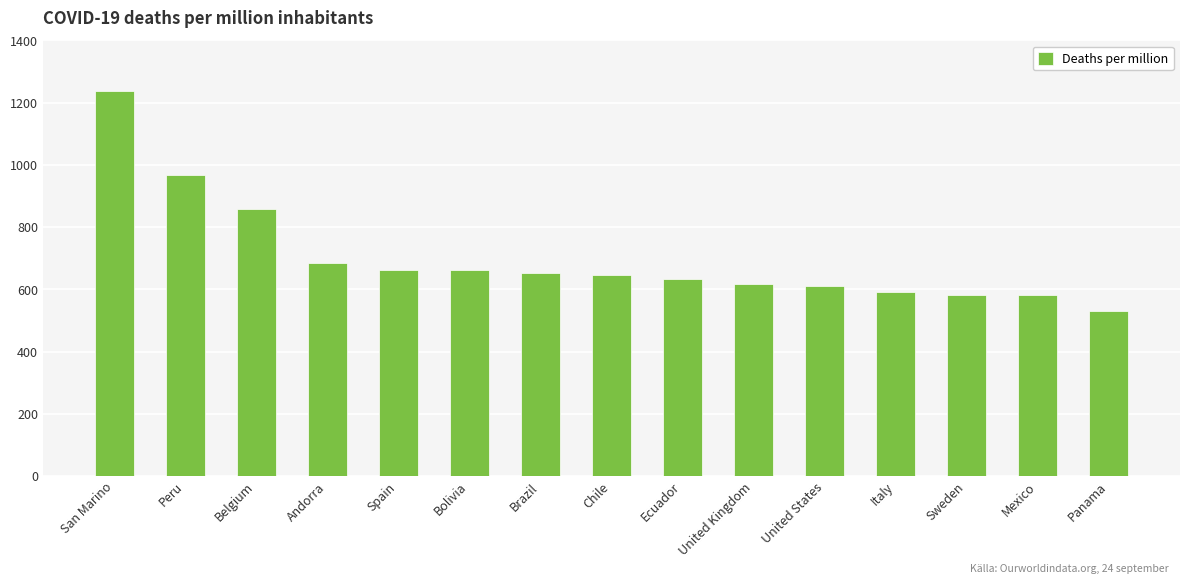

What is the label of the 4th bar from the right?

Italy